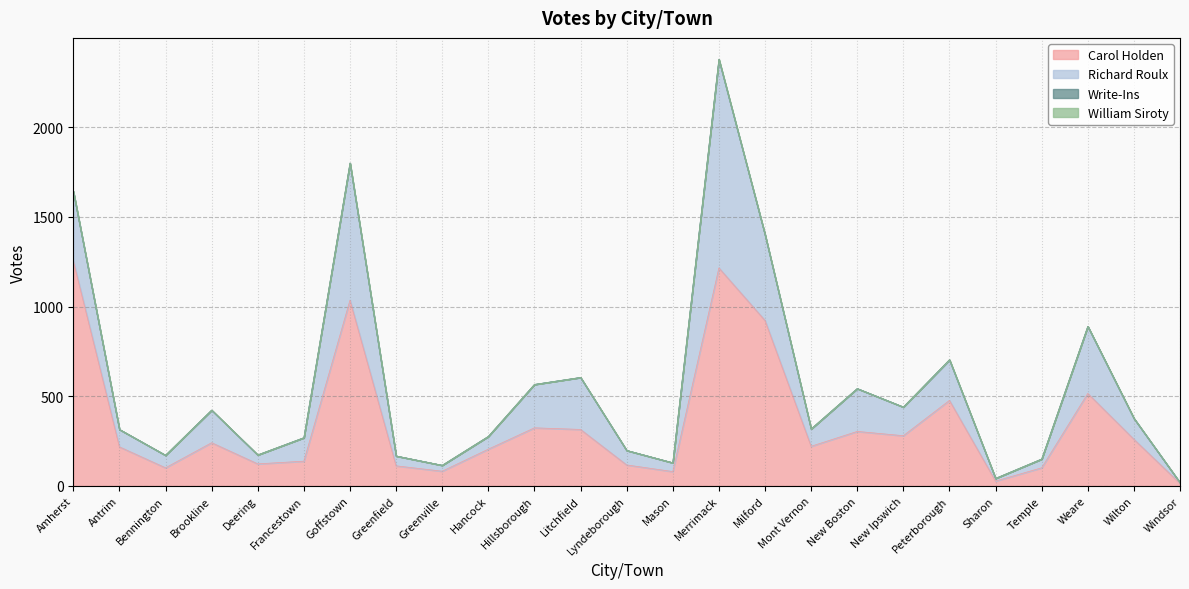

True or false: Write-Ins and Carol Holden intersect in this chart.

False